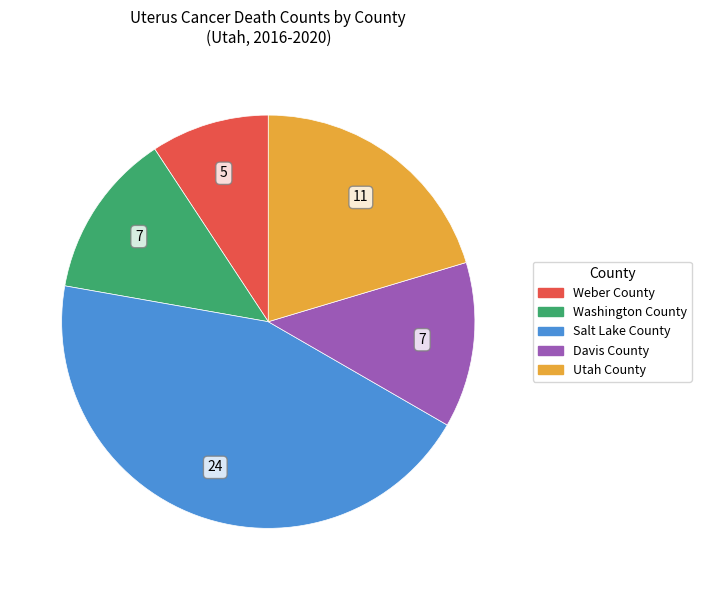

Is the sum of Salt Lake County and Washington County greater than half?

Yes